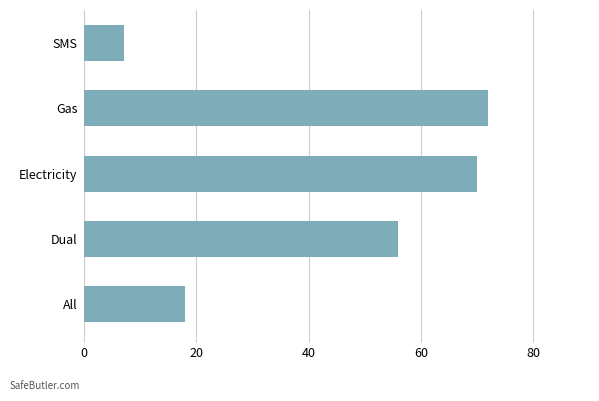

Which category has the highest value across all series?

Gas